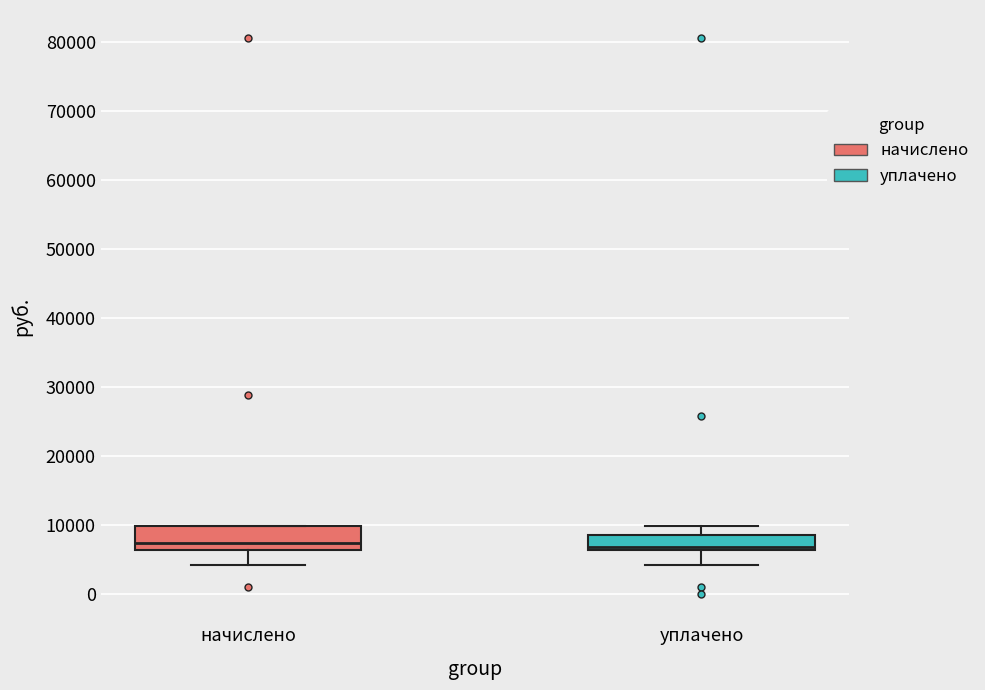

Reading left to right, transcribe this box plot: for each box, give where its median line is, the range the box spans, and where its two whiskers end, as read against the y-axis. The values are not printed on the chart, so give them approximately, as read against the axis.

начислено: median 7000, box 6000 to 10000, whiskers 4000 to 10000
уплачено: median 7000, box 6000 to 9000, whiskers 4000 to 10000